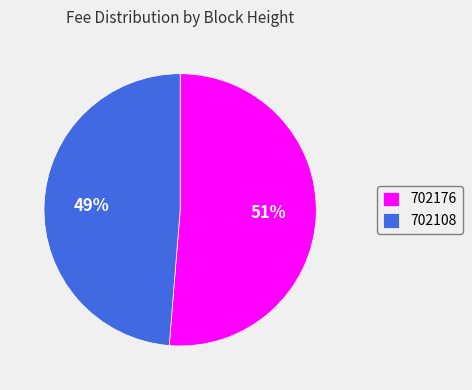

Does 702108 account for over 50% of the chart?

No